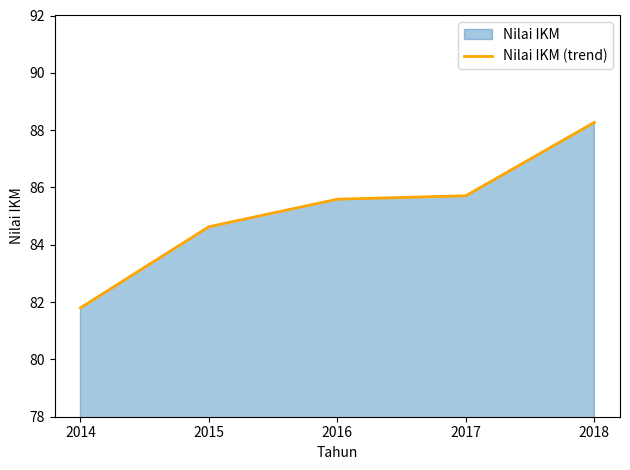

Is it true that the value at 2015 is 84.6?

True